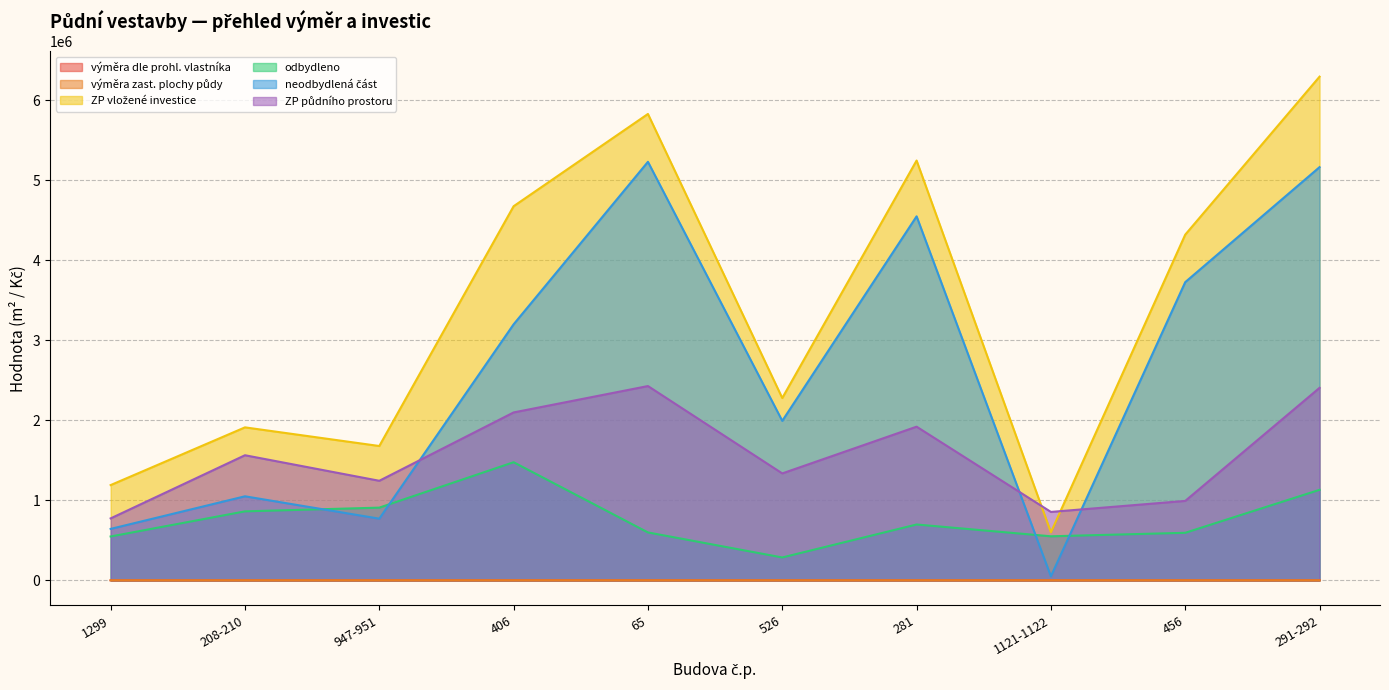

Which label corresponds to the largest value in the chart?

291-292